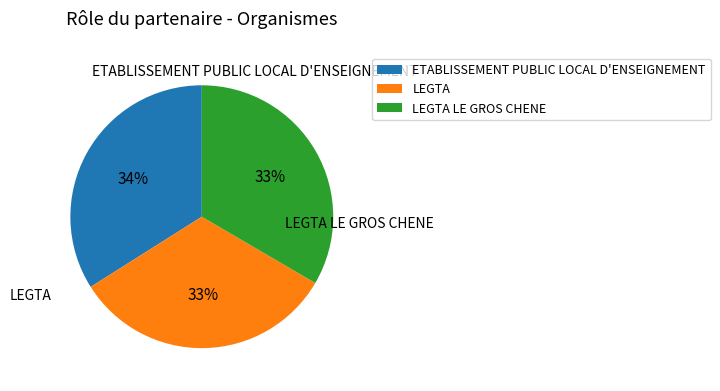

How many slices are in this pie chart?

3